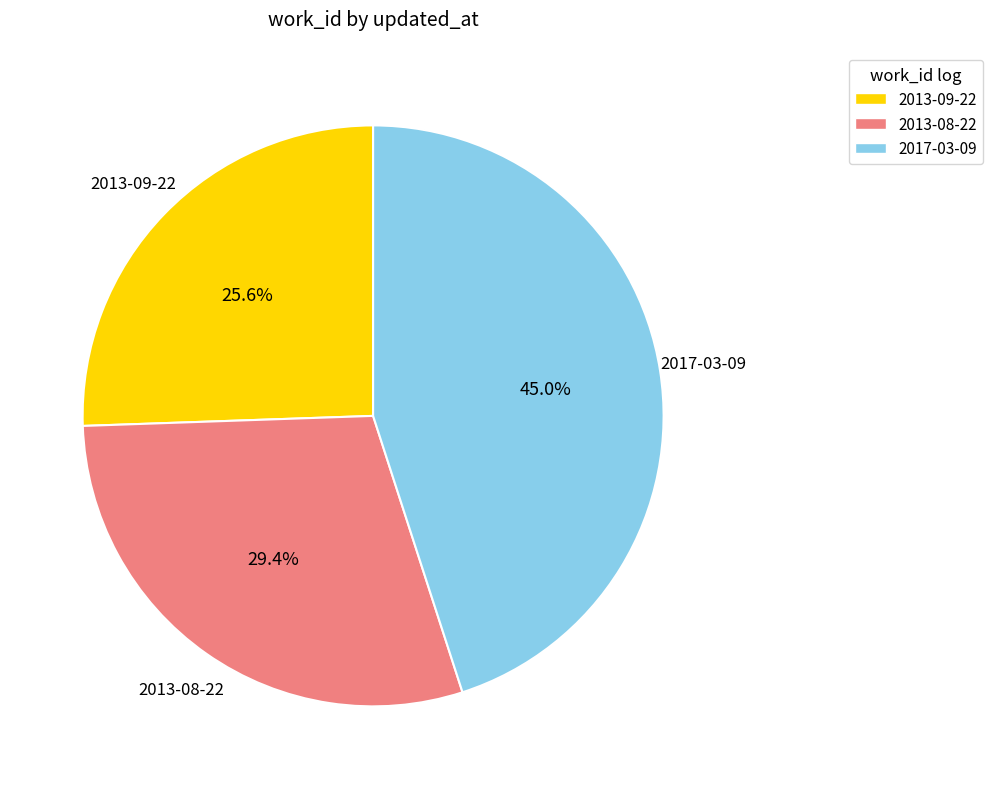

Count the number of slices in the pie.

3